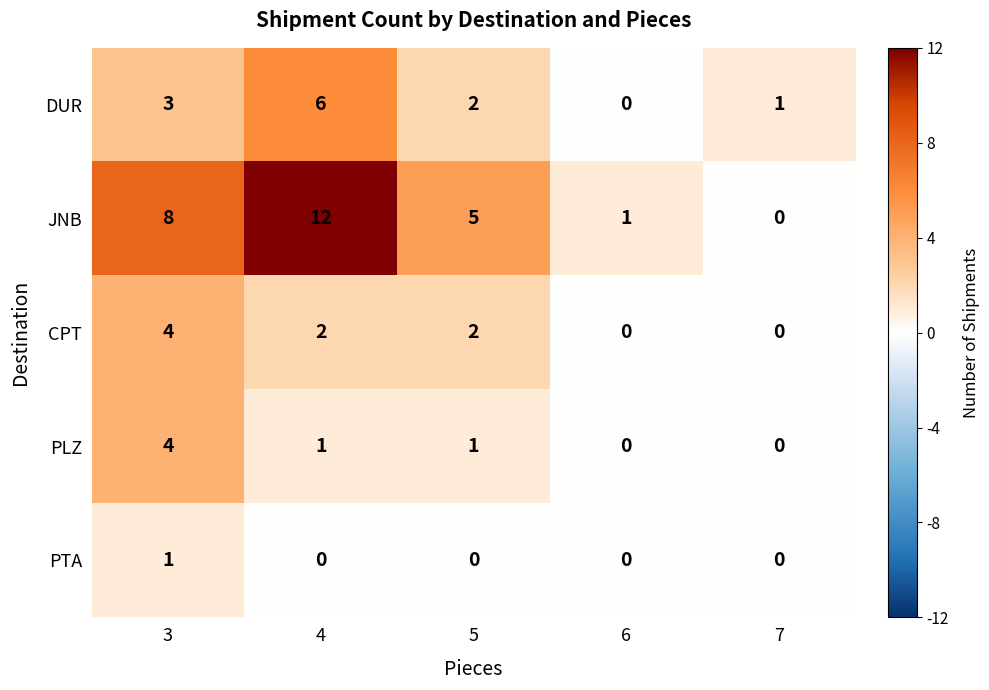

Between 4 and 5, which series saw the biggest shift?

JNB